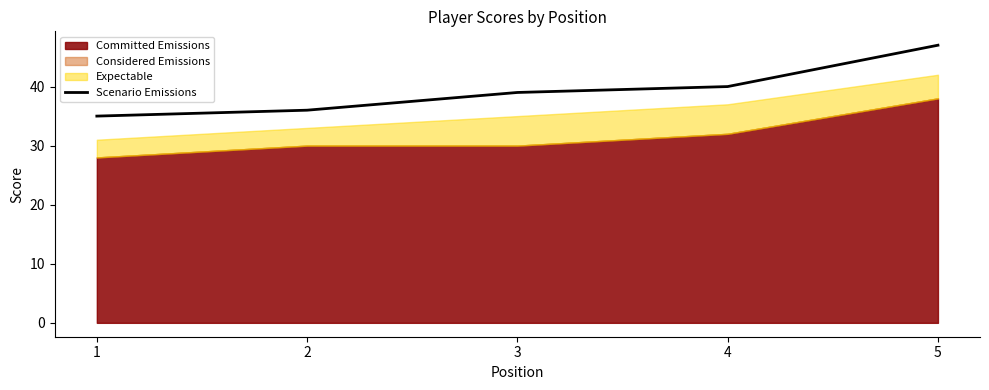

How many categories are shown in the chart?

5